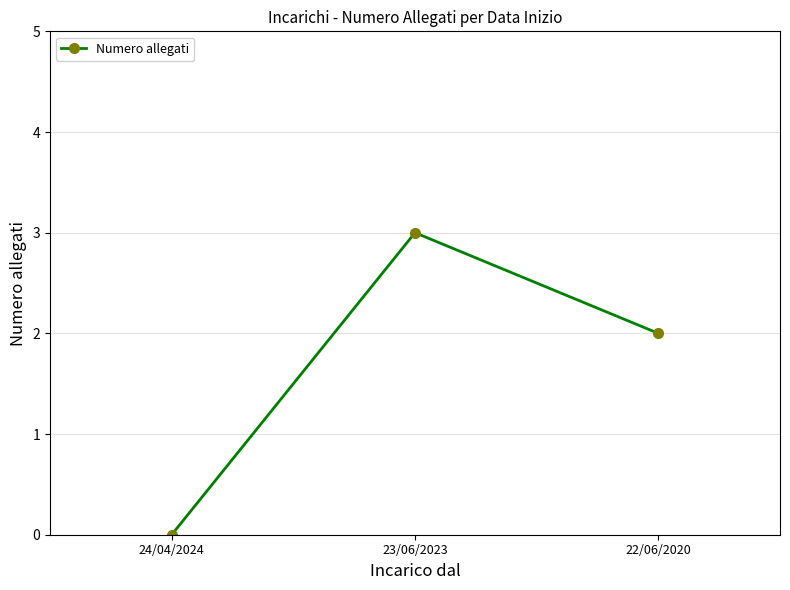

Is it true that the value at 24/04/2024 is 0?

True